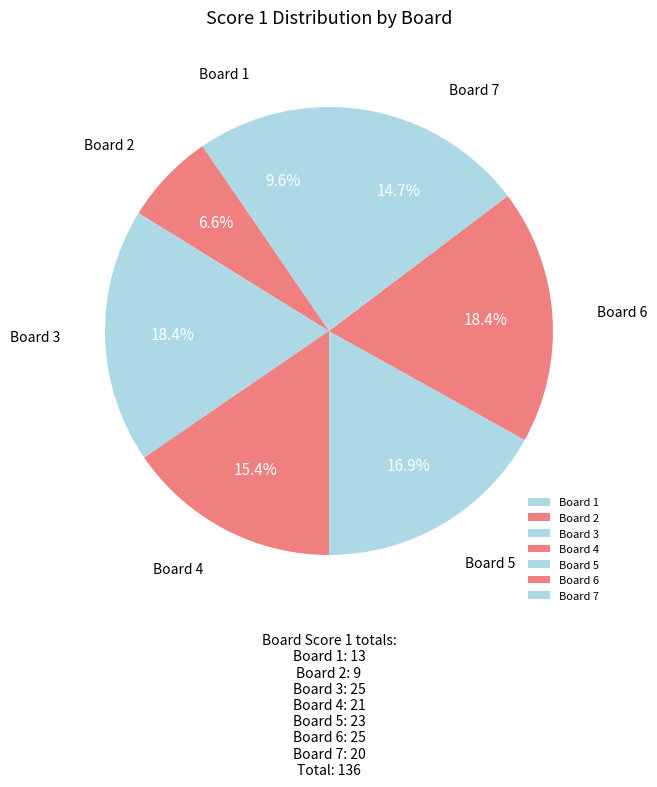

Which category has the smallest portion of the pie?

Board 2